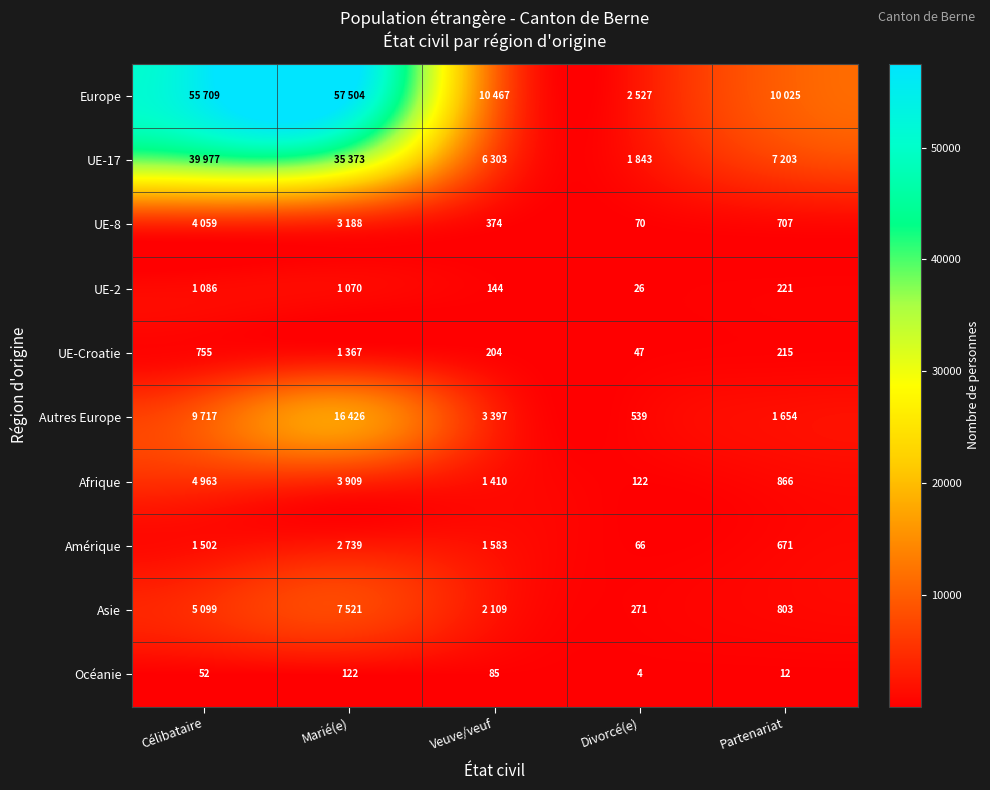

List the labels in order of Océanie value, largest first.

Marié(e), Veuve/veuf, Célibataire, Partenariat, Divorcé(e)